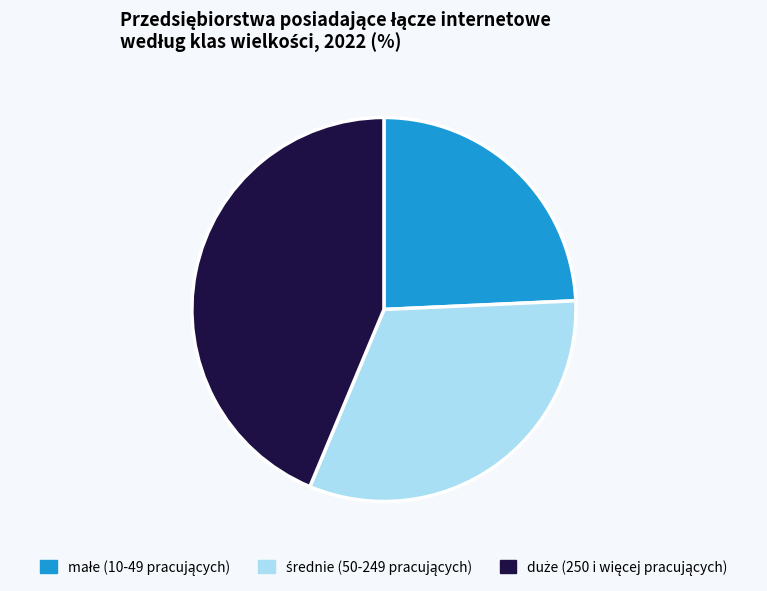

Is there any slice that represents more than half of the pie?

No